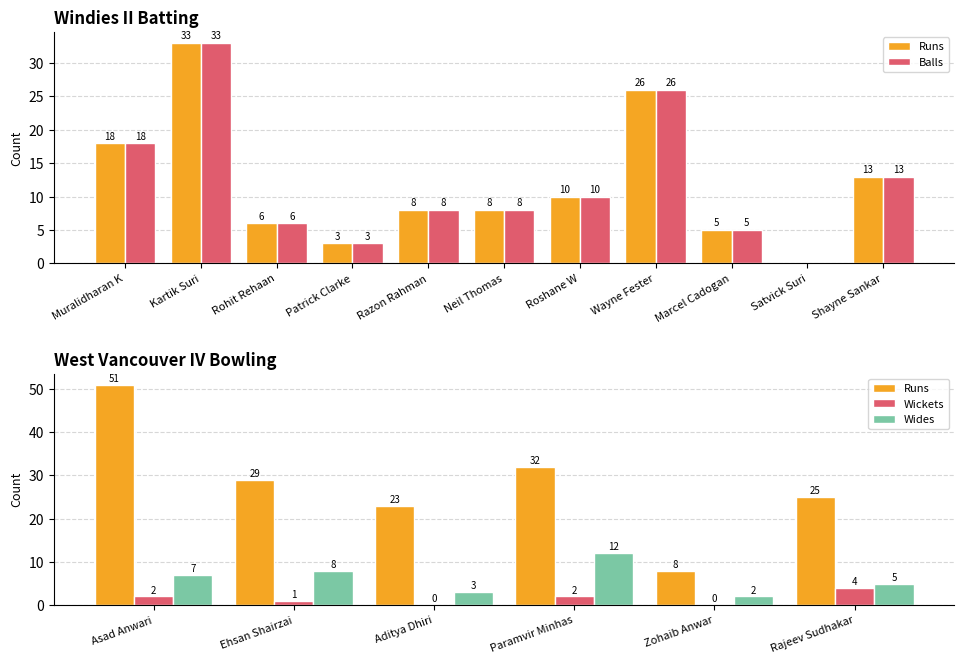

At which category is the sum across all series the highest?

Kartik Suri